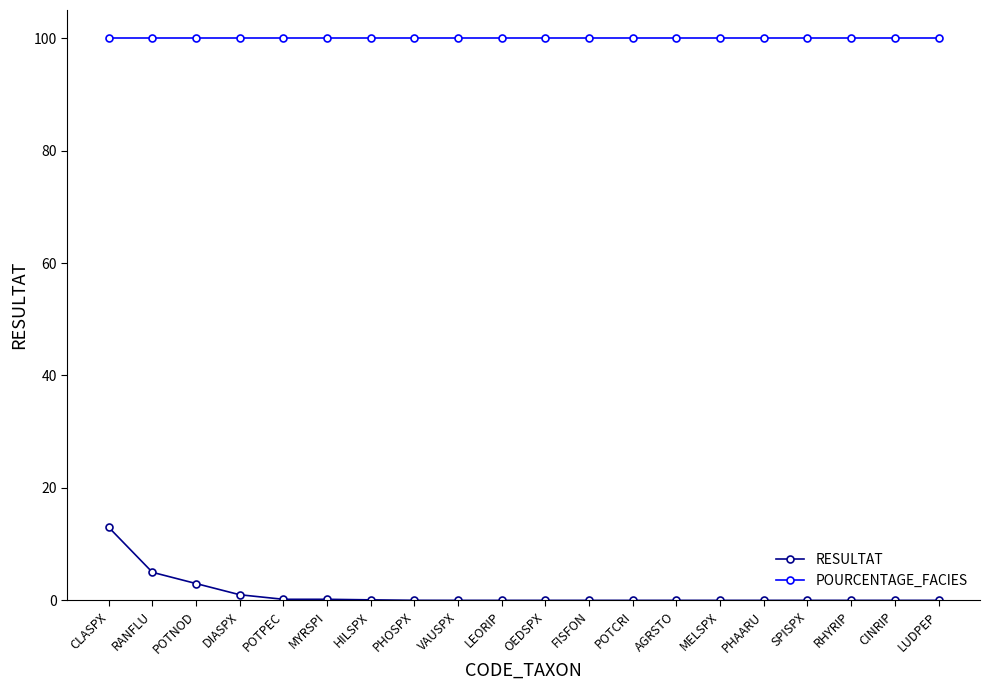

What is the sum of all POURCENTAGE_FACIES values?

2000.0